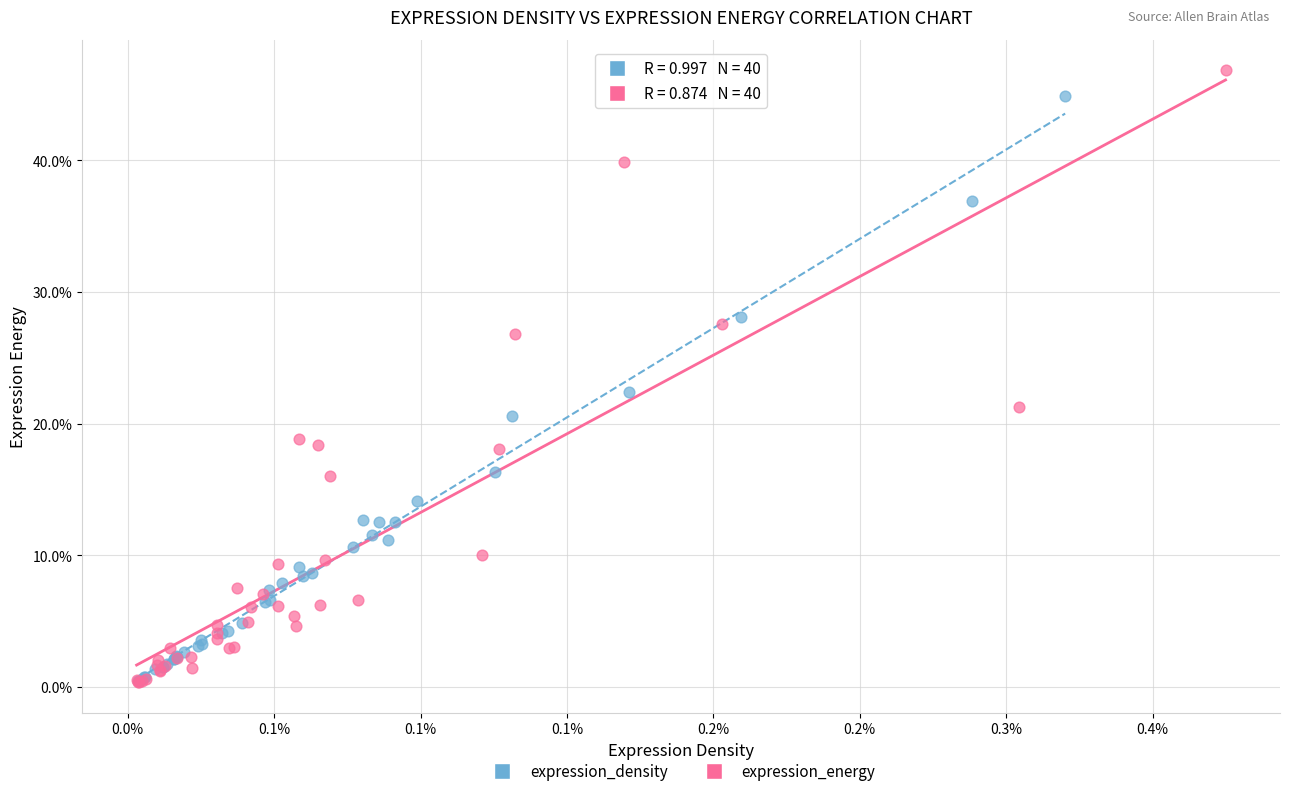

What are all the series names shown in the legend?

expression_density, expression_energy